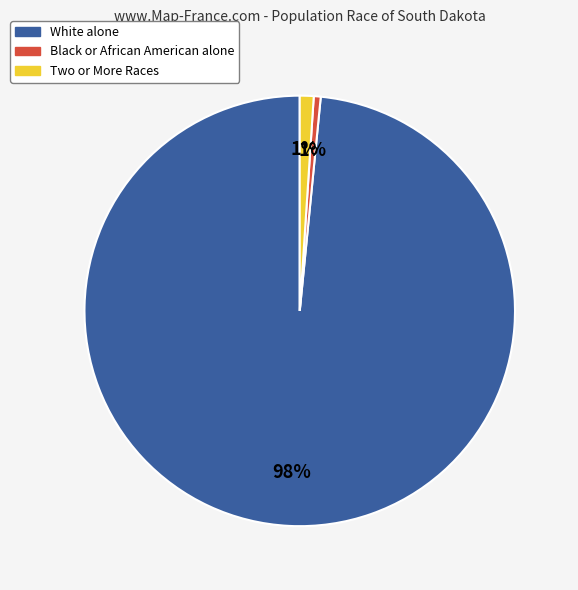

To the nearest percent, what is the combined percentage of Two or More Races and Black or African American alone?

2%